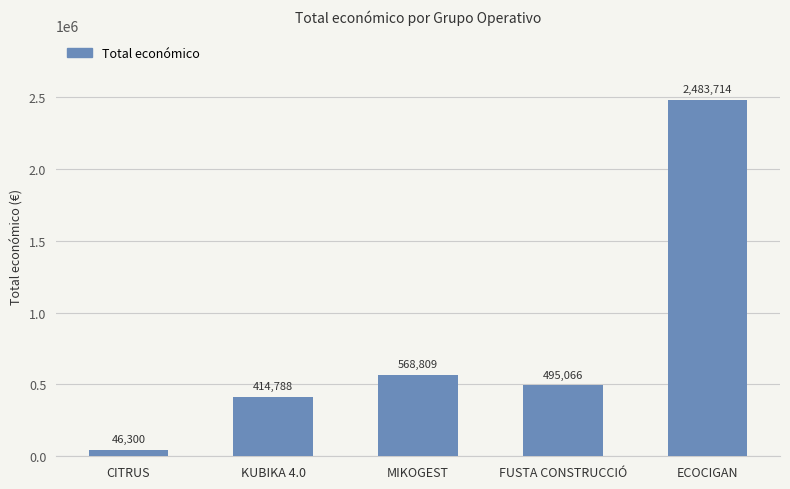

The value at KUBIKA 4.0 is 683664. True or false?

False